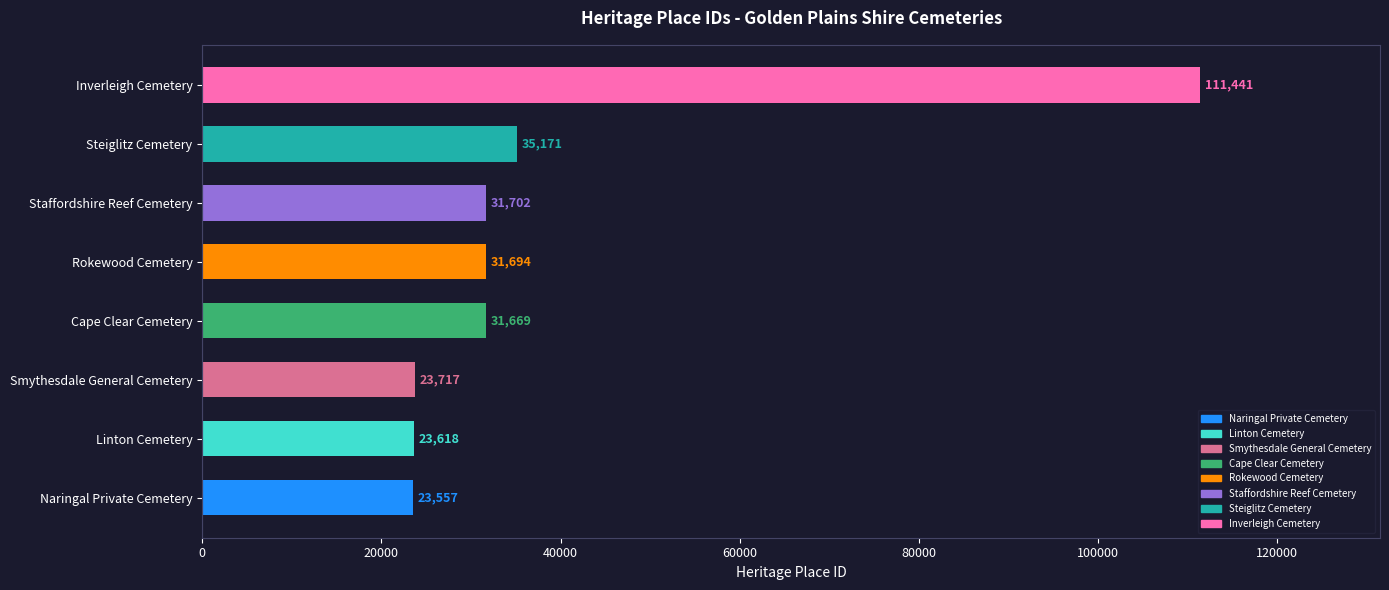

List the labels in order of value, largest first.

Inverleigh Cemetery, Steiglitz Cemetery, Staffordshire Reef Cemetery, Rokewood Cemetery, Cape Clear Cemetery, Smythesdale General Cemetery, Linton Cemetery, Naringal Private Cemetery